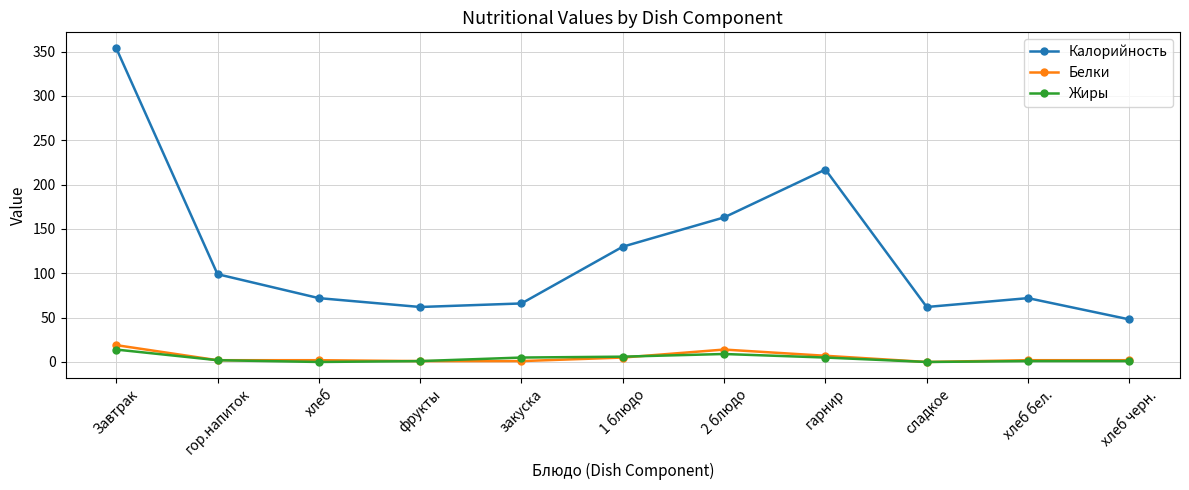

True or false: Белки has a value of 5 at 1 блюдо.

True